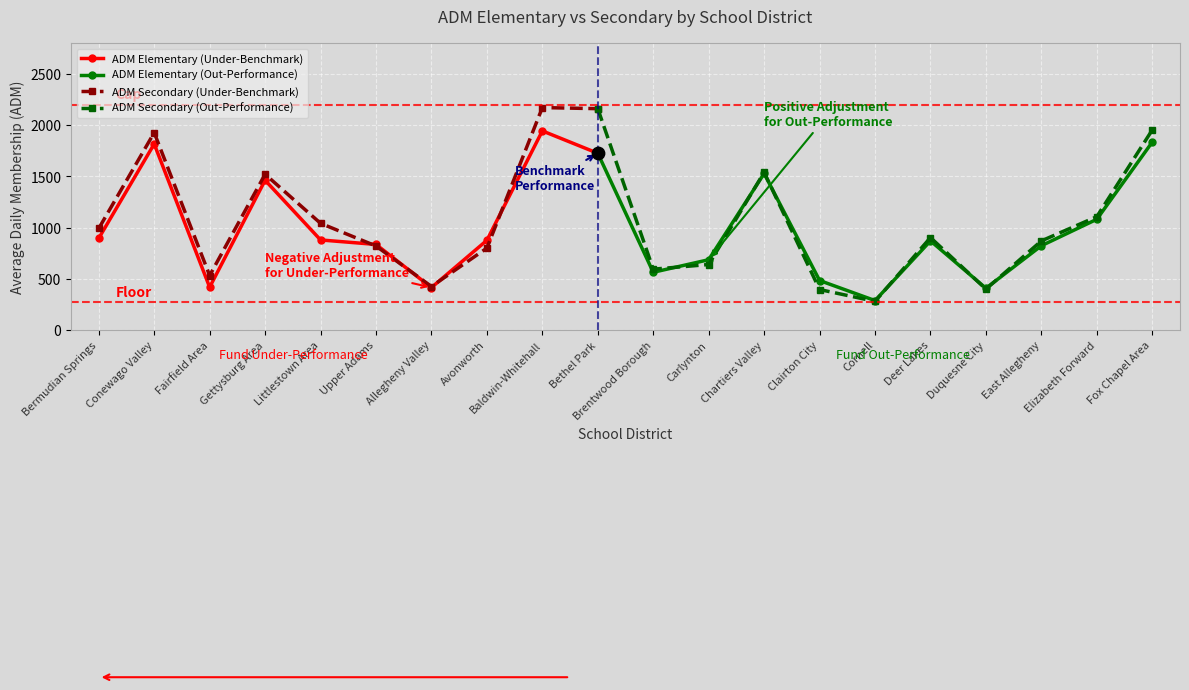

Is the value of ADM Secondary at East Allegheny greater than the value of ADM Elementary at Littlestown Area?

No